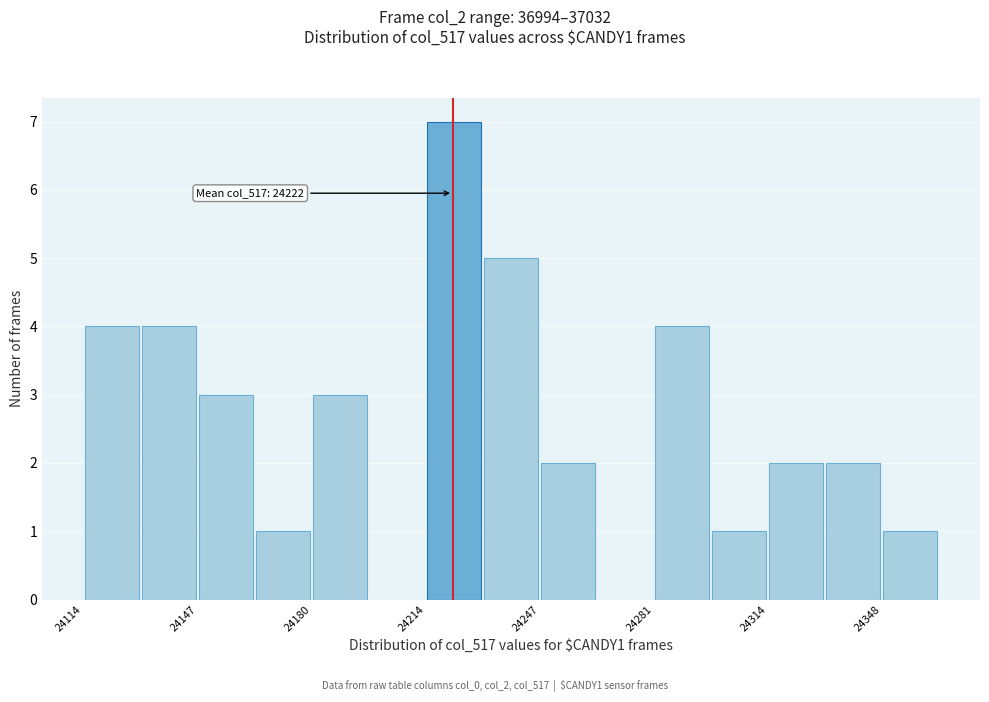

Read against the x-axis, roughly where is the centre of the tallest bar?

24225